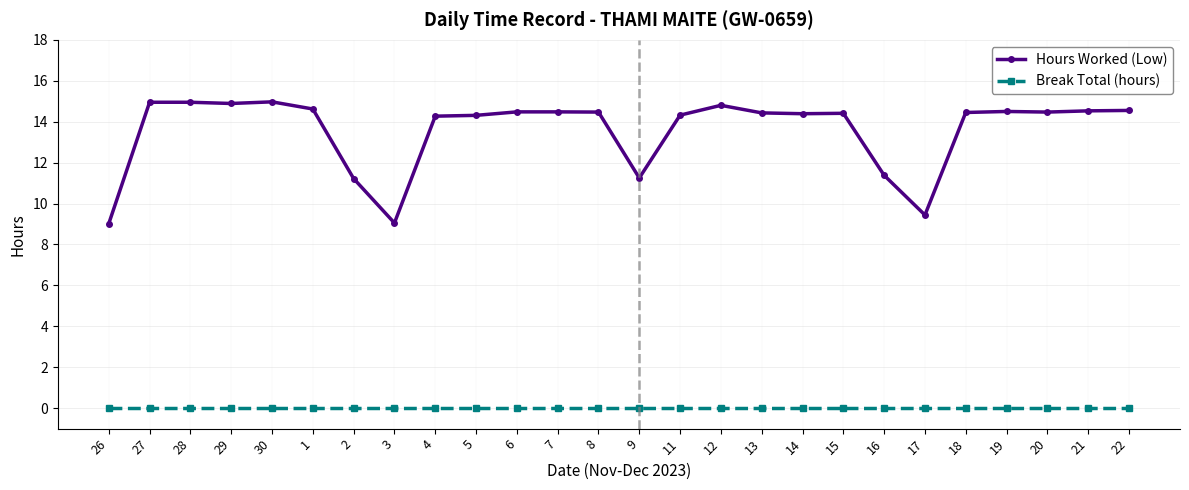

What is the value of the Hours Worked (Low) point at the 11th from the left?

14.5